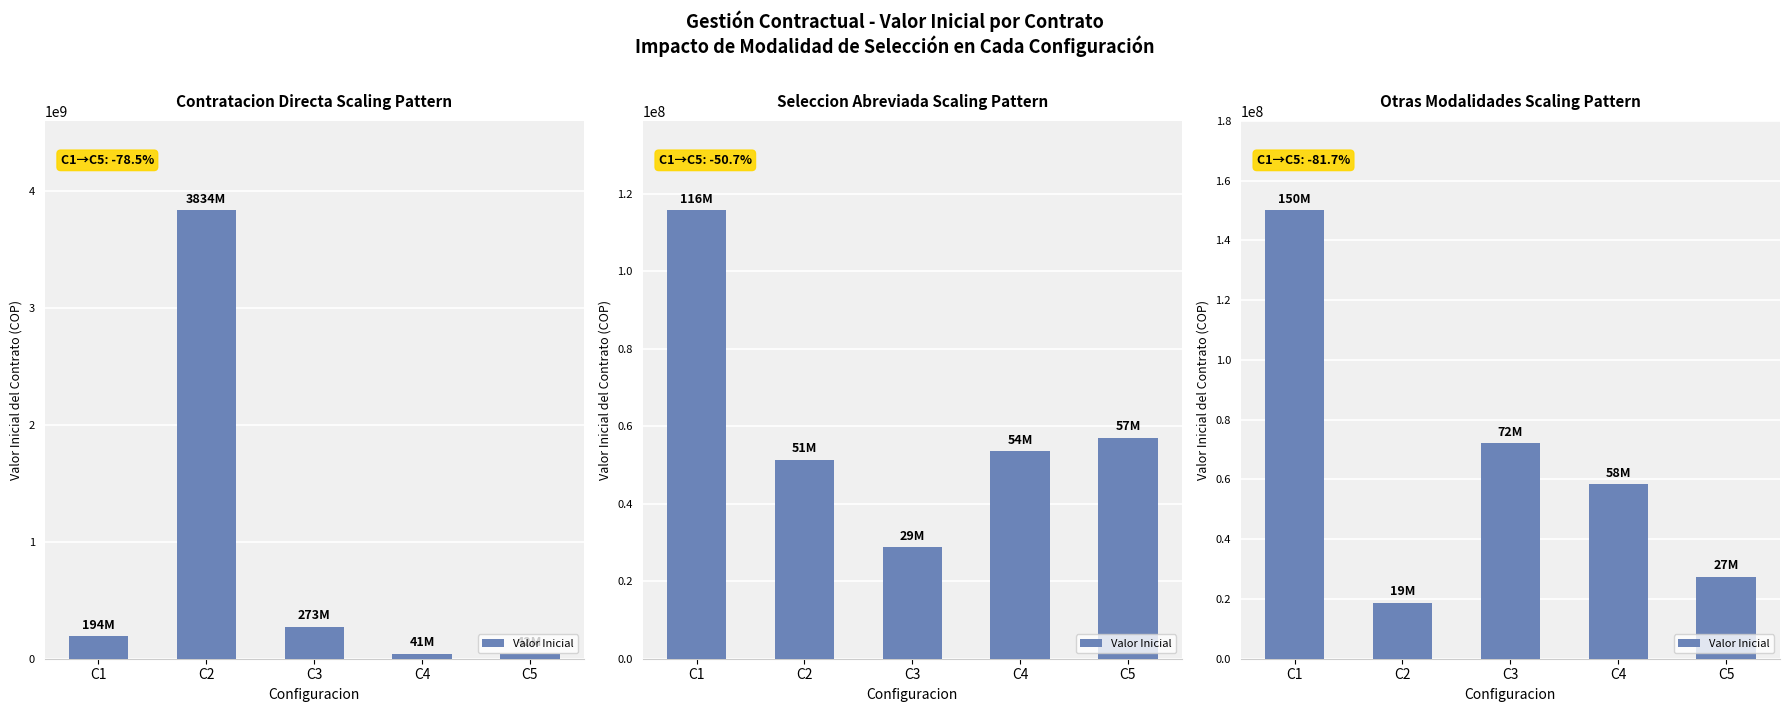

Which label corresponds to the smallest value in the chart?

C2